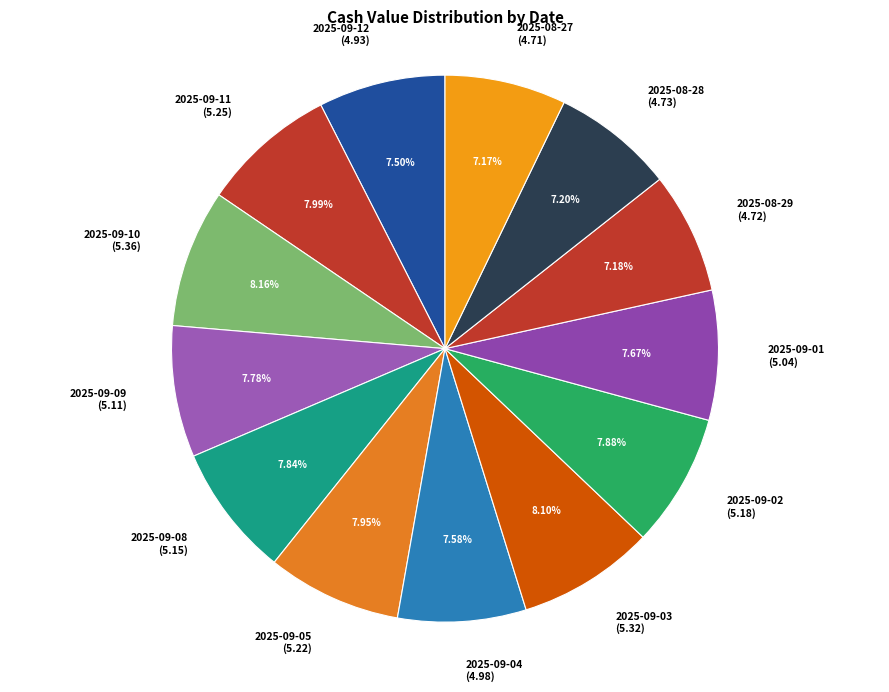

How many segments does this pie chart have?

13